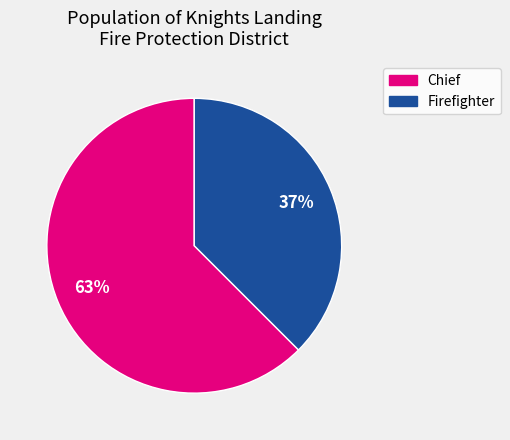

Does any single category account for the majority?

Yes